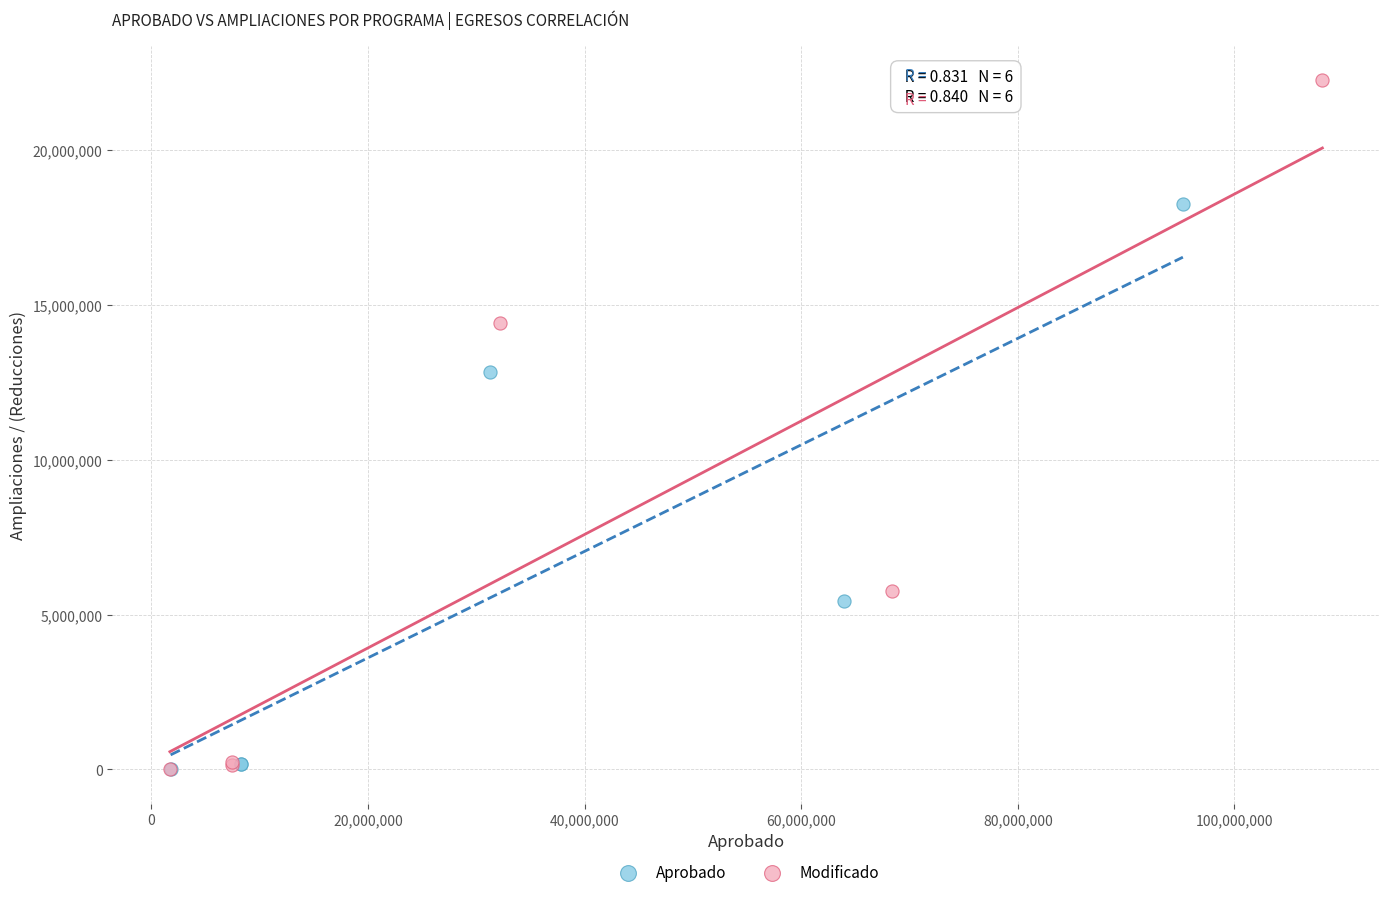

Which series has the largest Y range (max minus min)?

Modificado